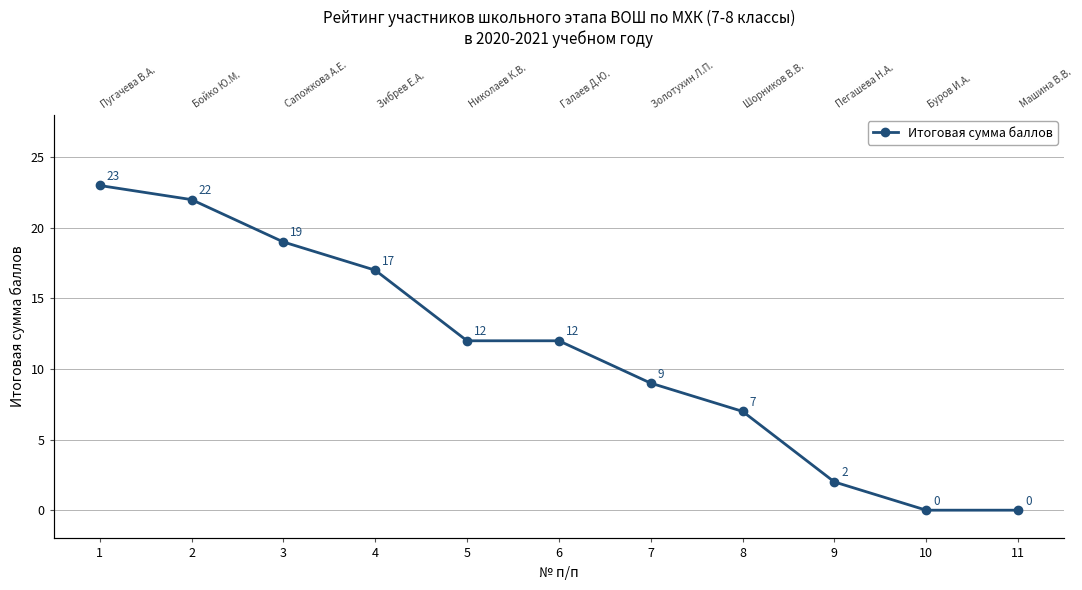

The value at 4 is 11. True or false?

False